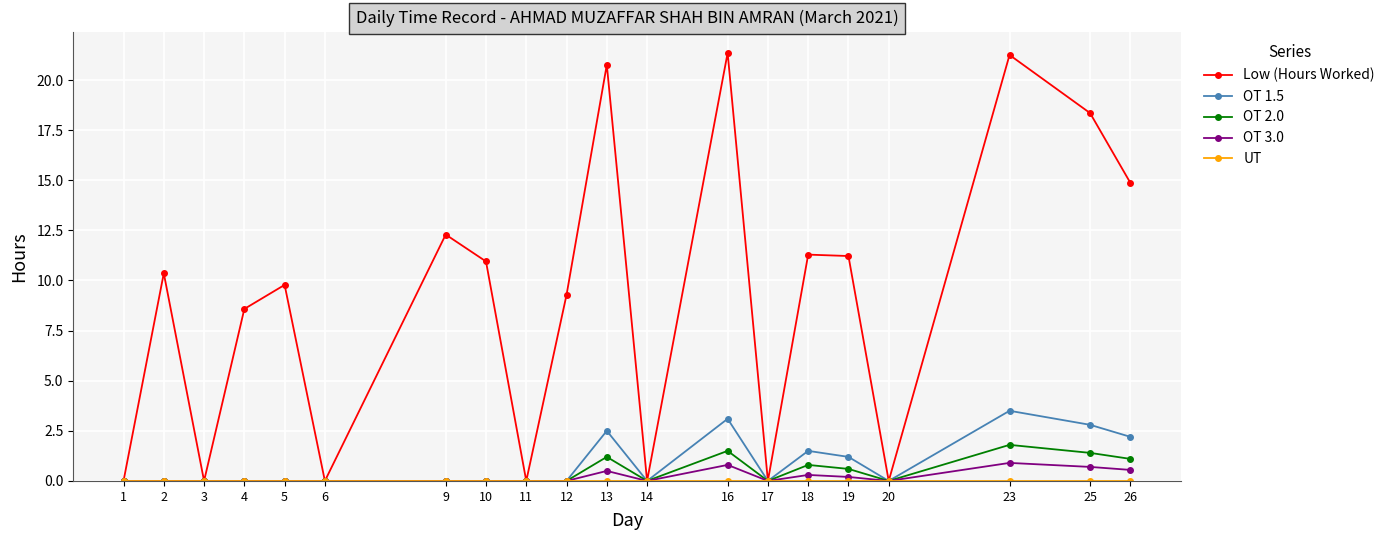

True or false: Low (Hours Worked) has more than 0 interior local peaks.

True